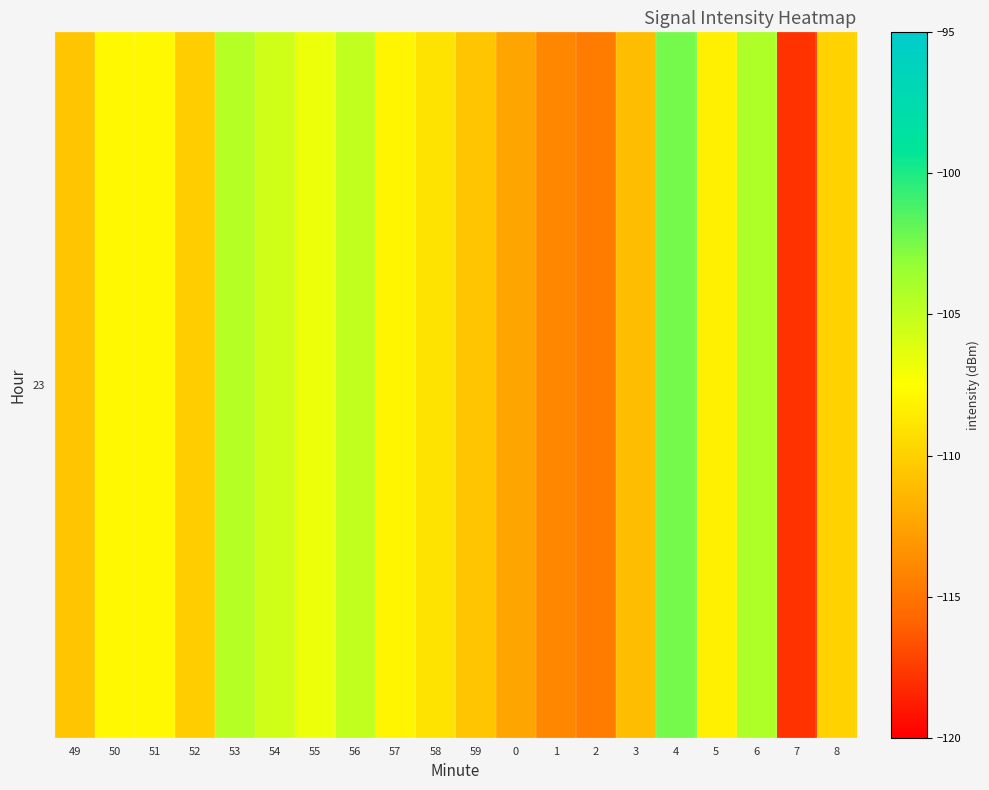

The value at 55 is -166.5. True or false?

False